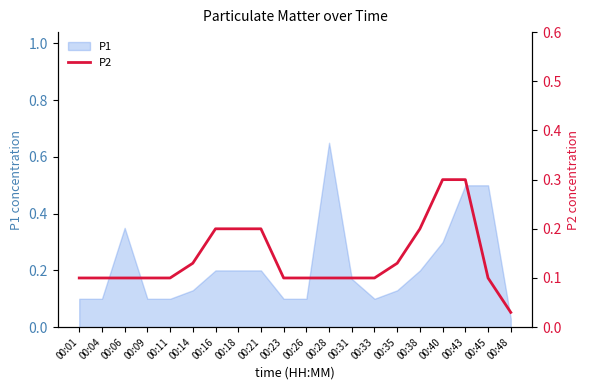

True or false: the data shows 0.0 at 00:01.

False